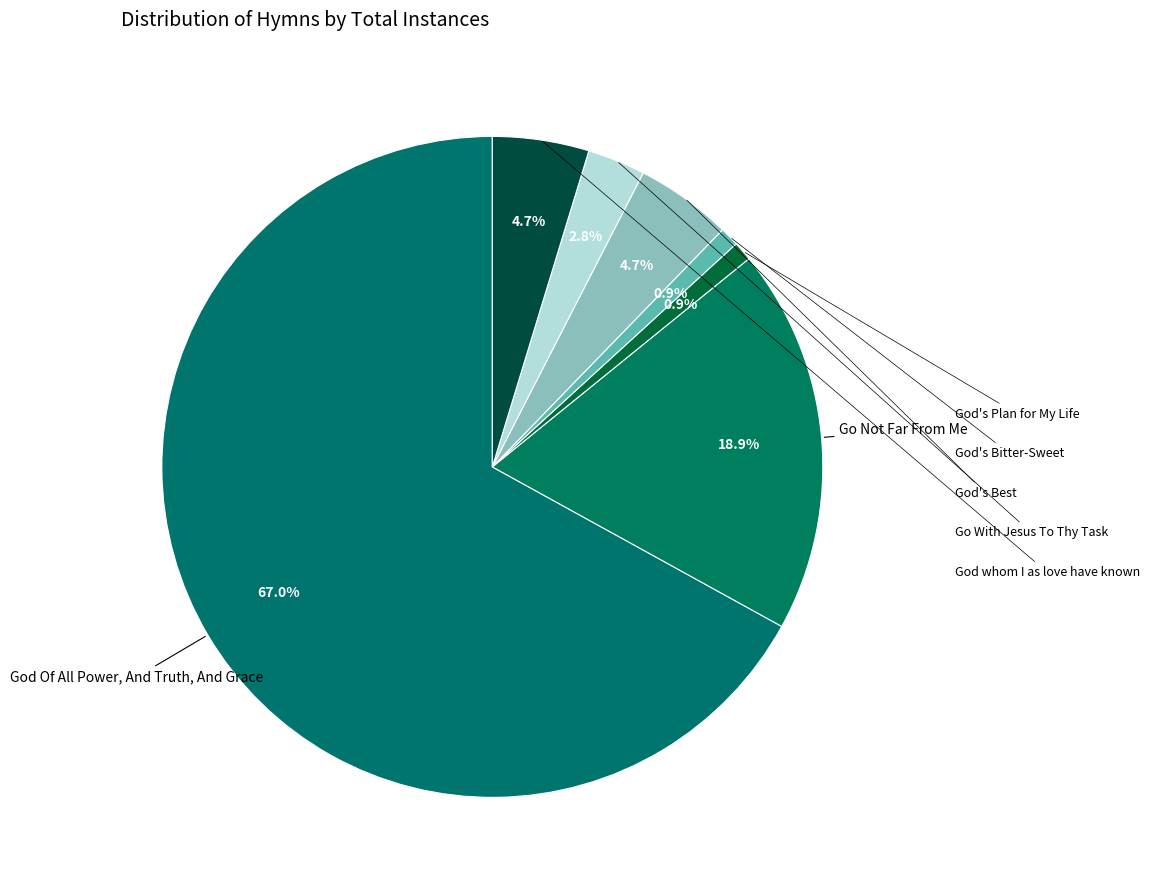

To the nearest percent, what is the difference between the Go Not Far From Me and Go With Jesus To Thy Task slice percentages?

16%